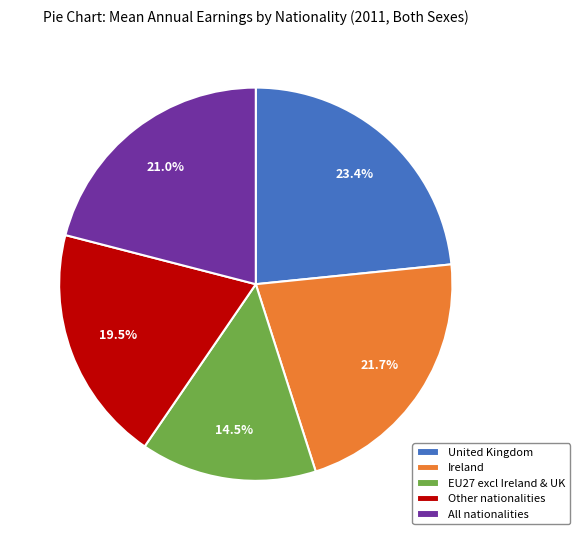

To the nearest percent, what is the difference between the largest and smallest slice percentages?

9%